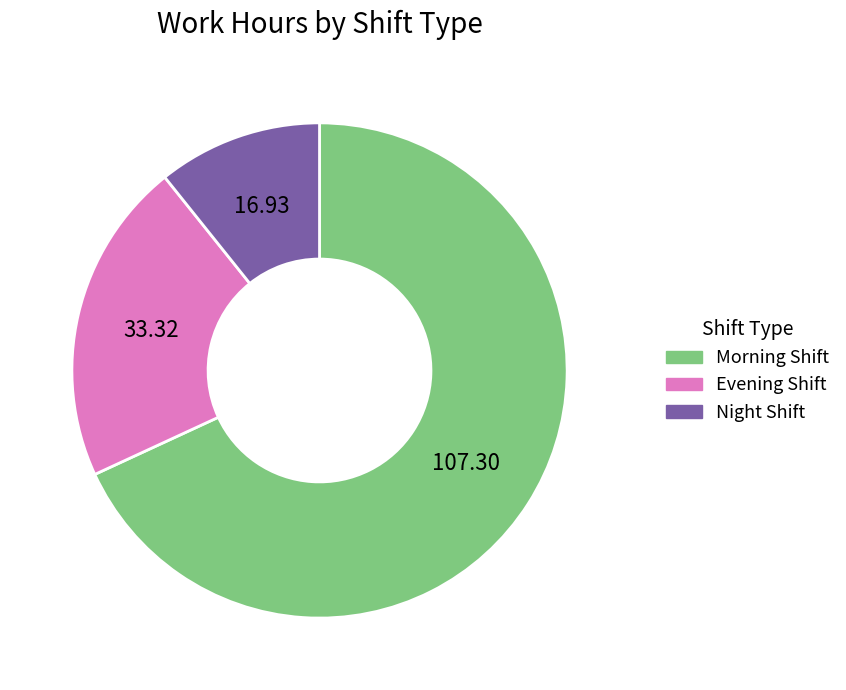

Does any single category account for the majority?

Yes